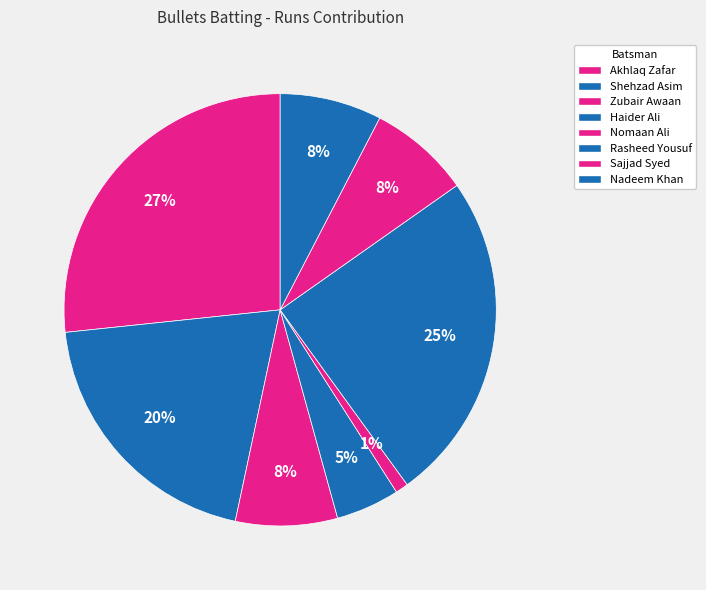

Between Shehzad Asim and Nomaan Ali, which is larger?

Shehzad Asim